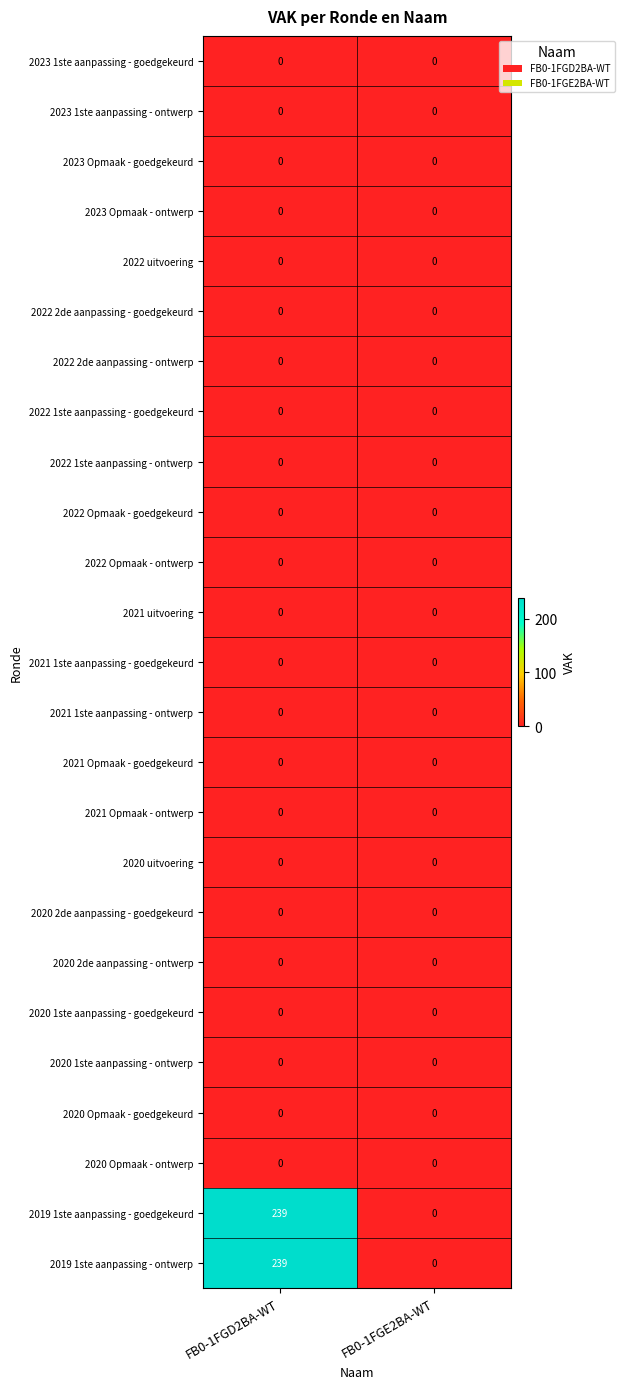

Count the number of categories in the chart.

2